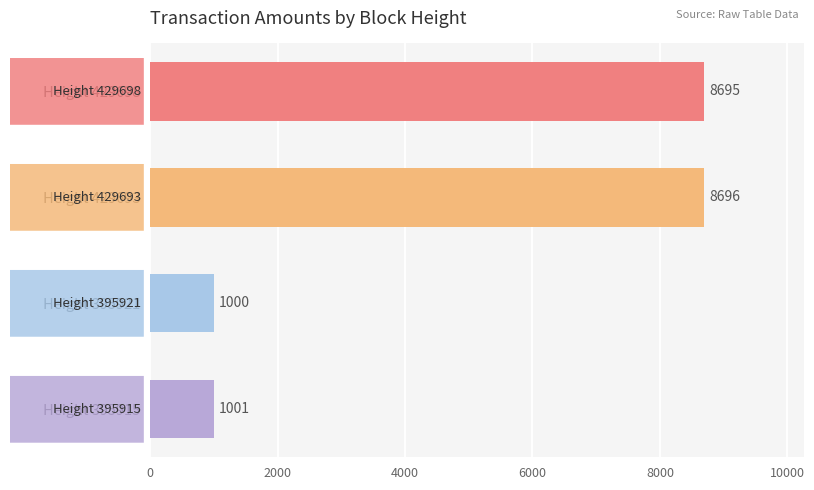

How many data points are less than 8695?

2